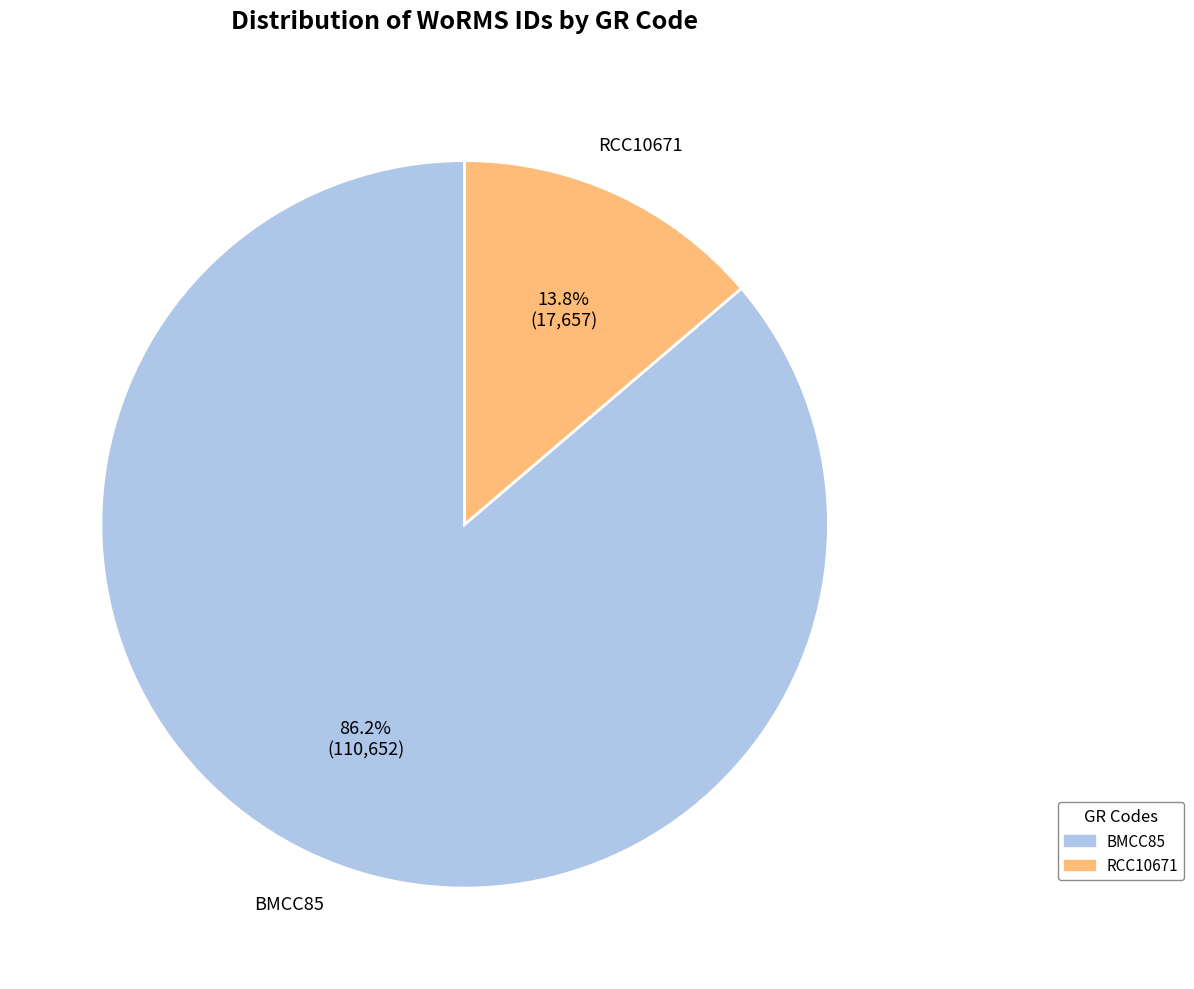

Is it true that RCC10671 is 14% of the pie?

True